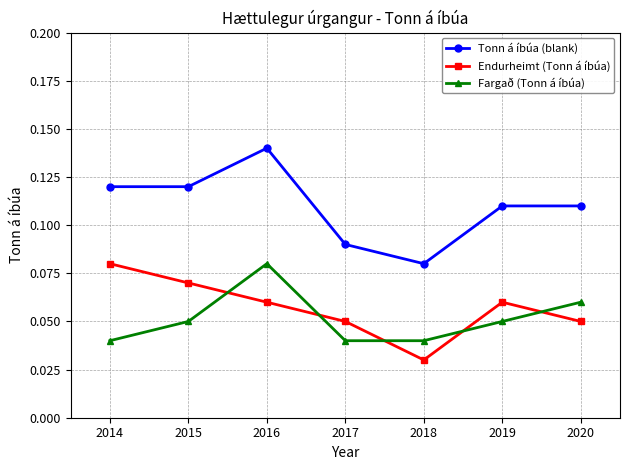

Which series changed the most between 2017 and 2019?

Tonn á íbúa (blank)